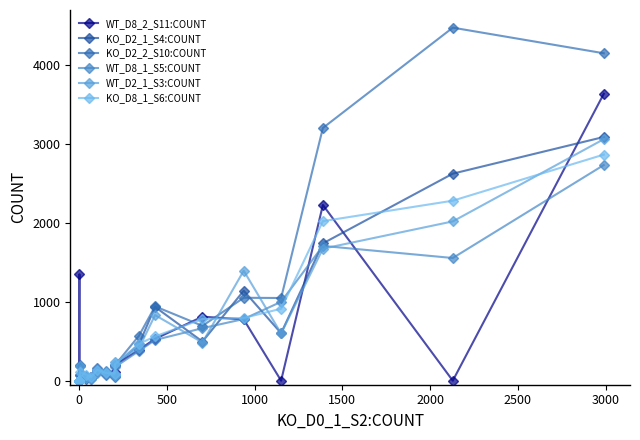

What are all the series names shown in the legend?

WT_D8_2_S11:COUNT, KO_D2_1_S4:COUNT, KO_D2_2_S10:COUNT, WT_D8_1_S5:COUNT, WT_D2_1_S3:COUNT, KO_D8_1_S6:COUNT